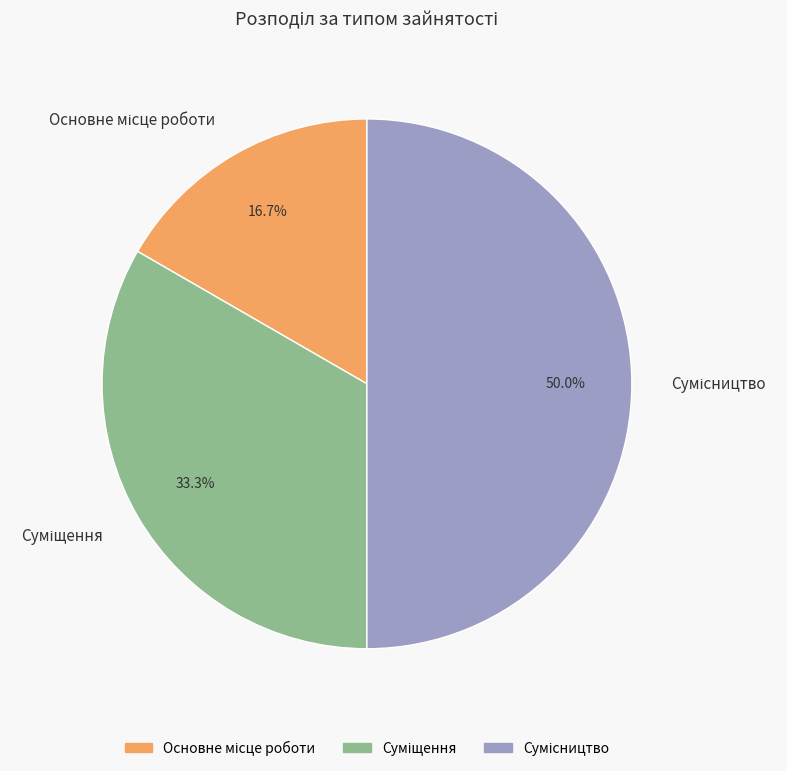

To the nearest percent, what portion does Основне місце роботи represent?

17%